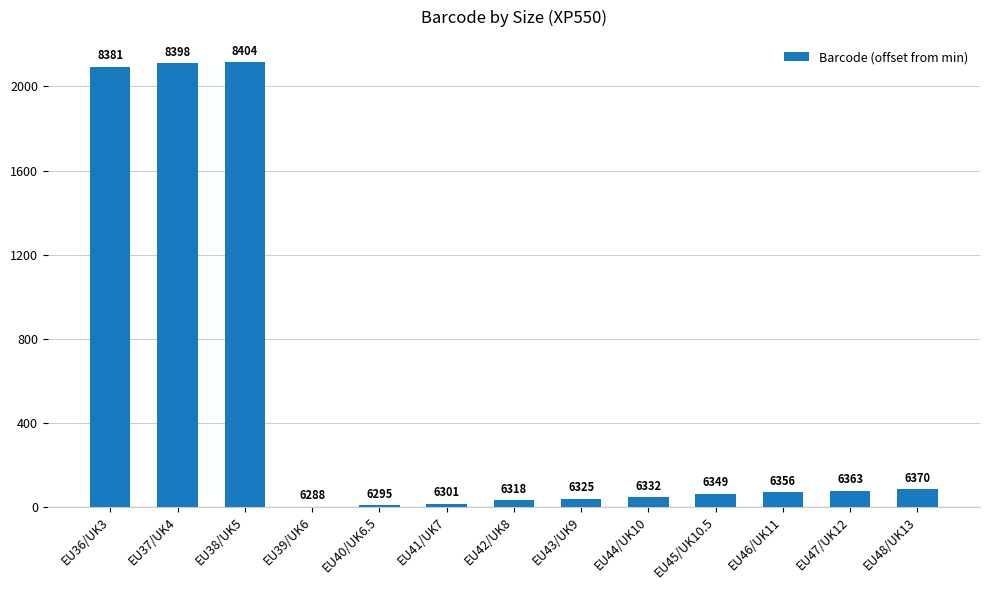

Are the bars grouped side by side (vs. stacked)?

No